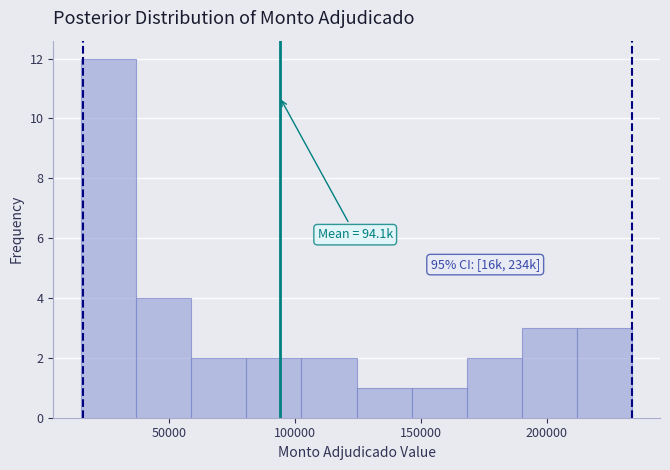

Which range on the x-axis has the tallest bar?

15000 to 35000